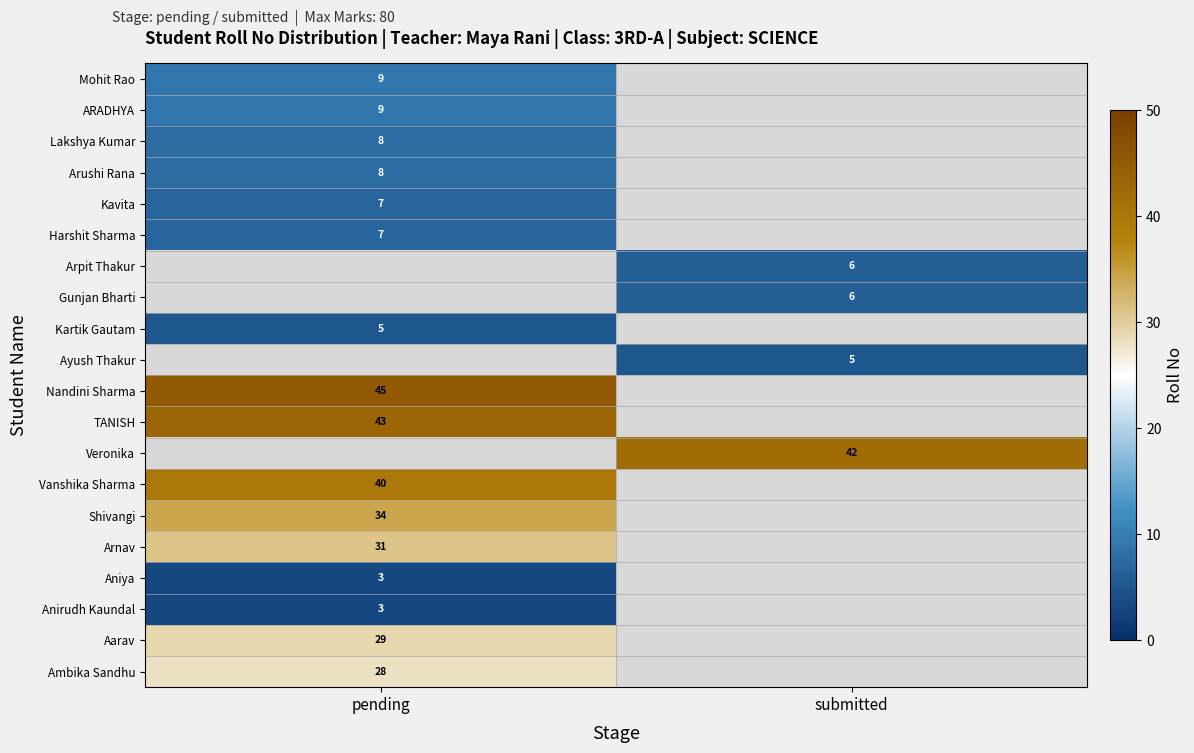

True or false: Veronika has a value of 21 at submitted.

False